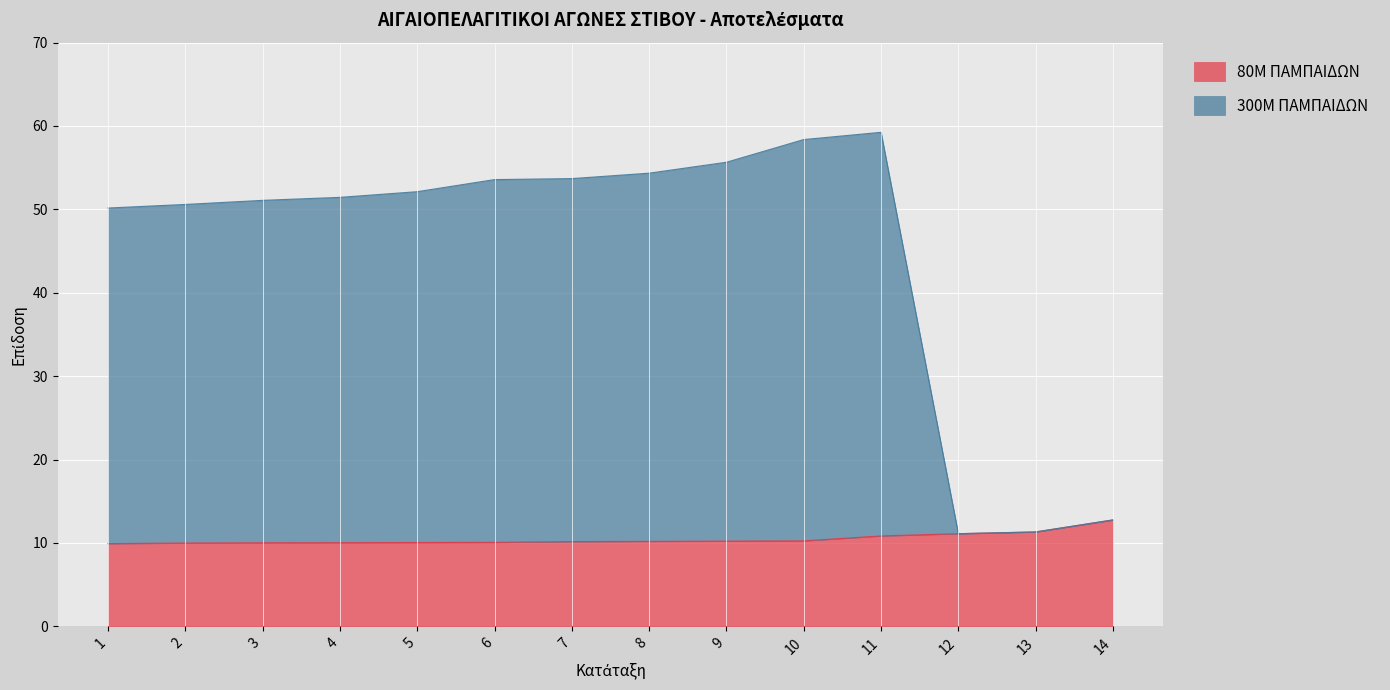

List the series in order of their peak value, lowest first.

80M ΠΑΜΠΑΙΔΩΝ, 300M ΠΑΜΠΑΙΔΩΝ